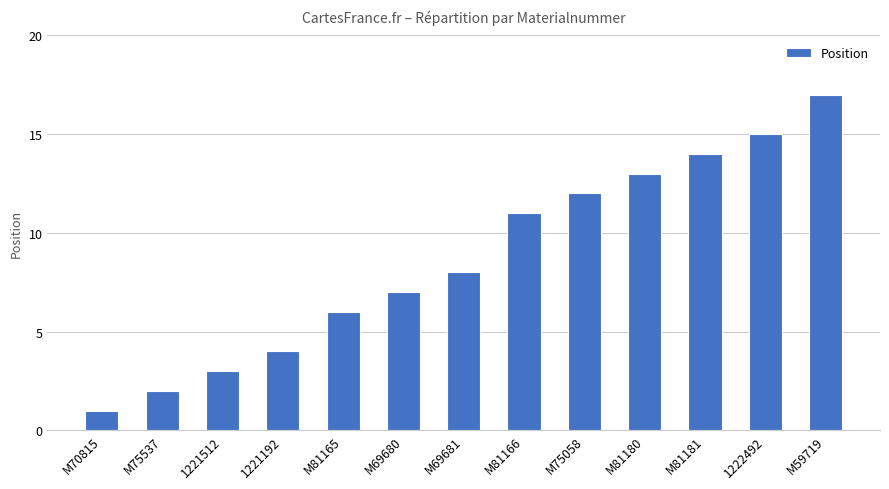

Which label corresponds to the largest value in the chart?

M59719